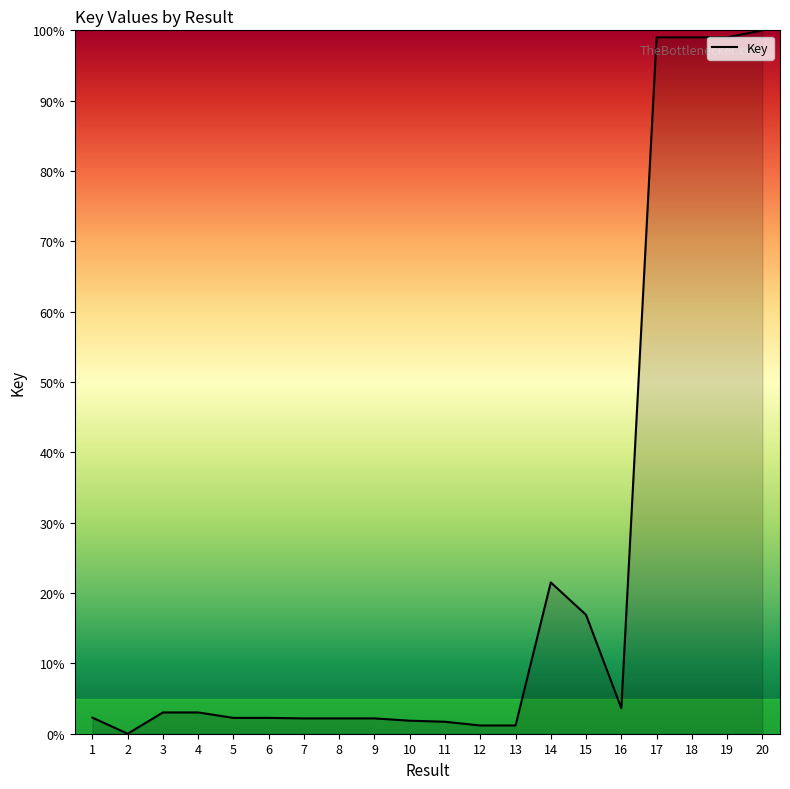

At which category does the data reach its first local valley?

2